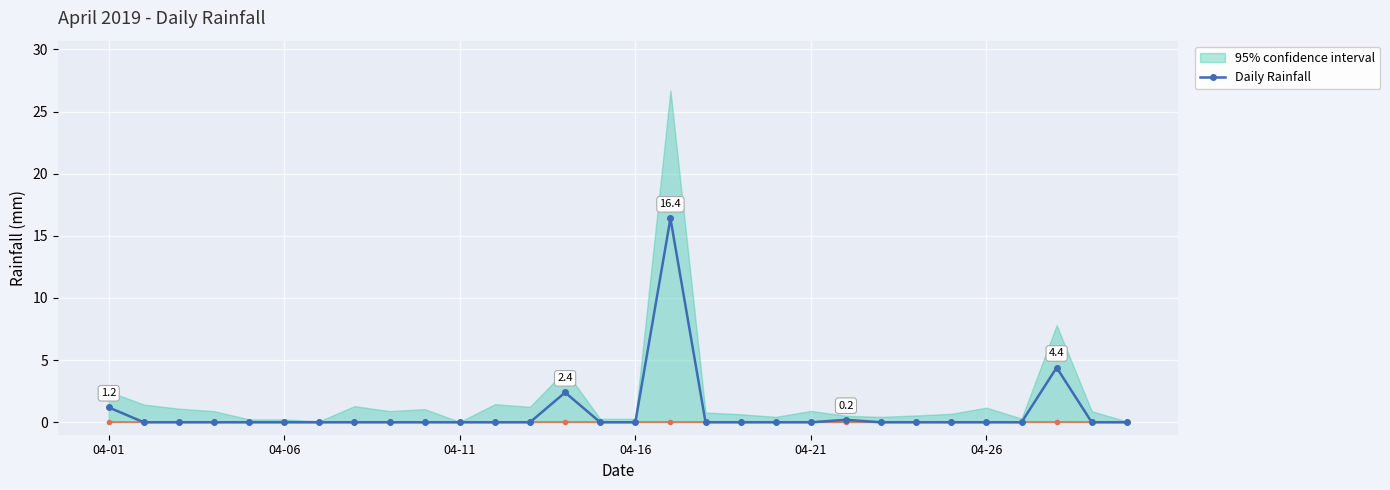

True or false: Daily Rainfall has more than 0 points higher than both neighbors.

True